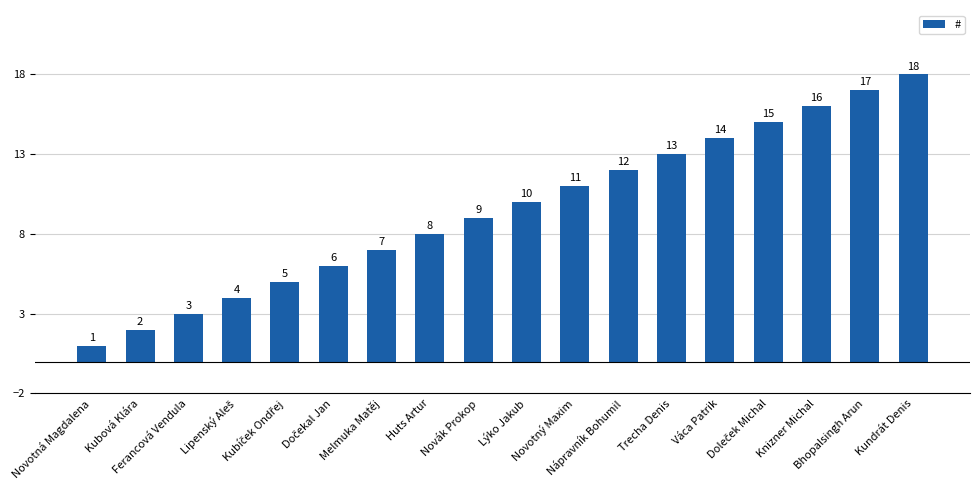

Is it true that the value at Nápravník Bohumil is 12?

True